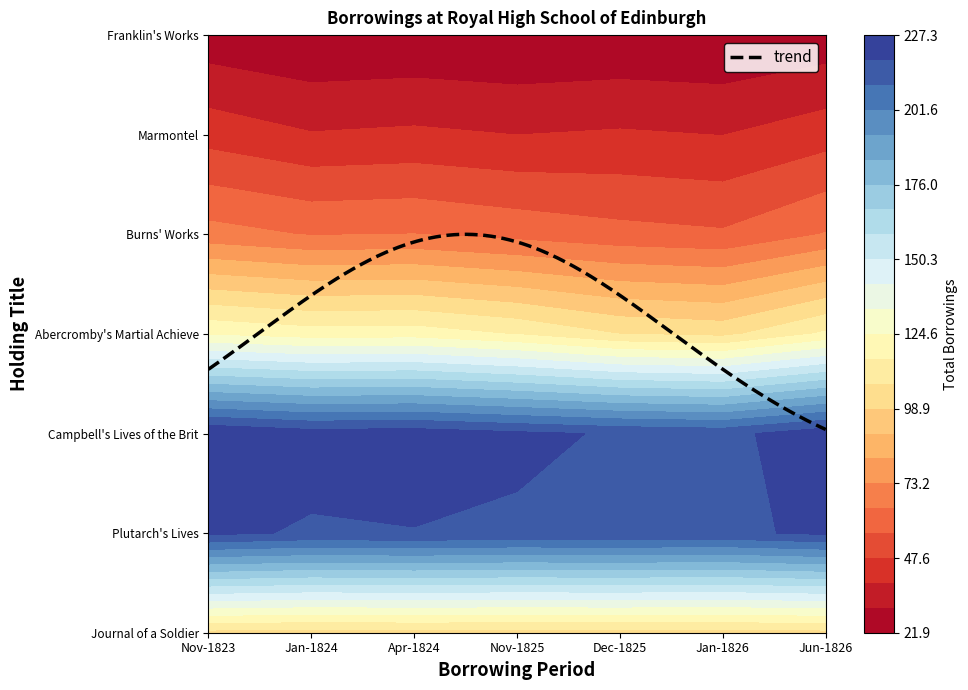

At 1825, list the series in order from largest to smallest.

Plutarch's Lives, Campbell's Lives of the British Admirals, Abercromby's Martial Achievements, Burns' Works, Journal of a Soldier, Marmontel, Franklin's Works